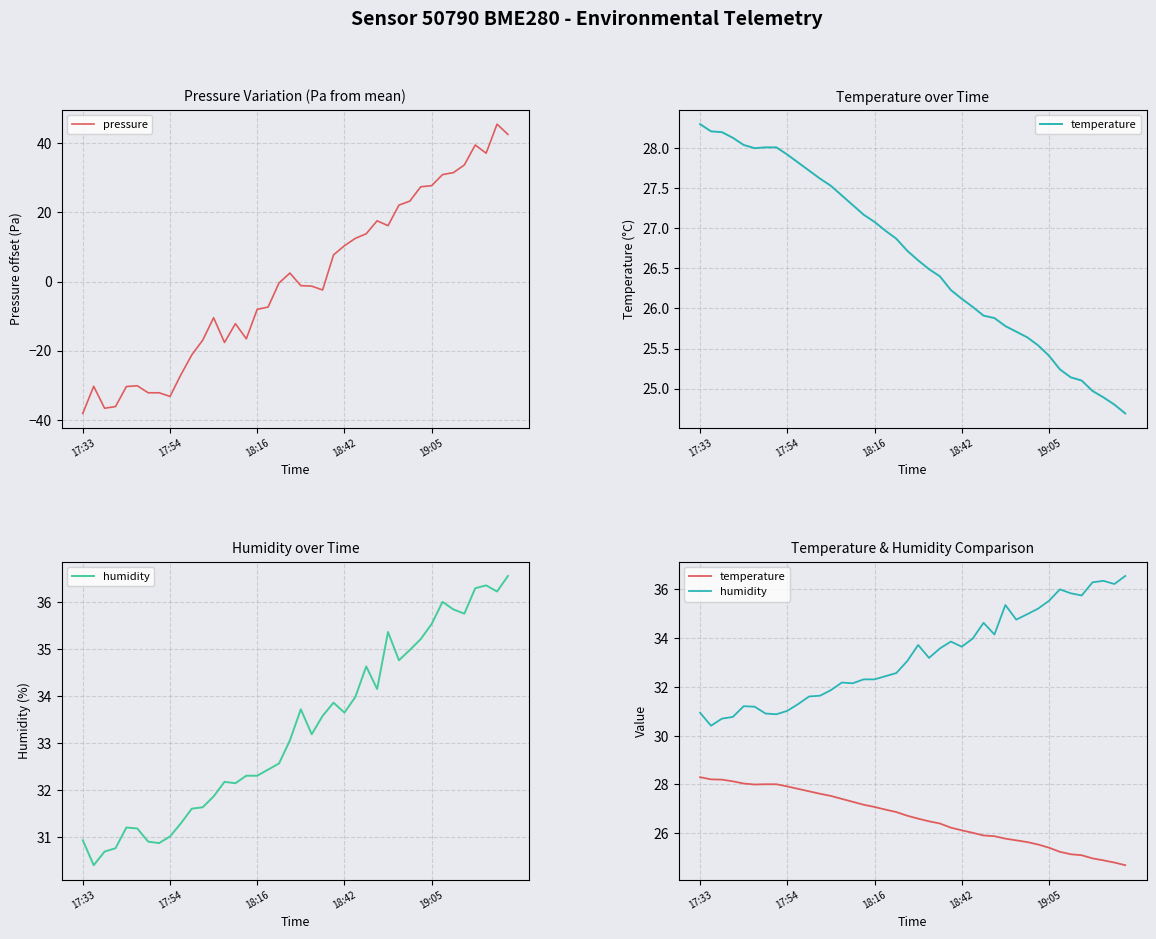

What is the value of the pressure point at the 12th from the left?

-17.0